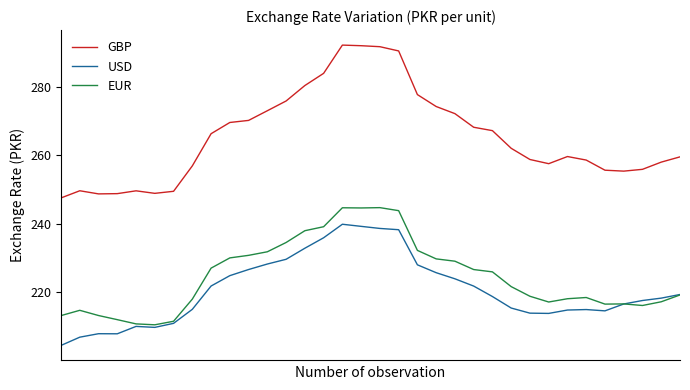

True or false: EUR has more than 2 interior local peaks.

True